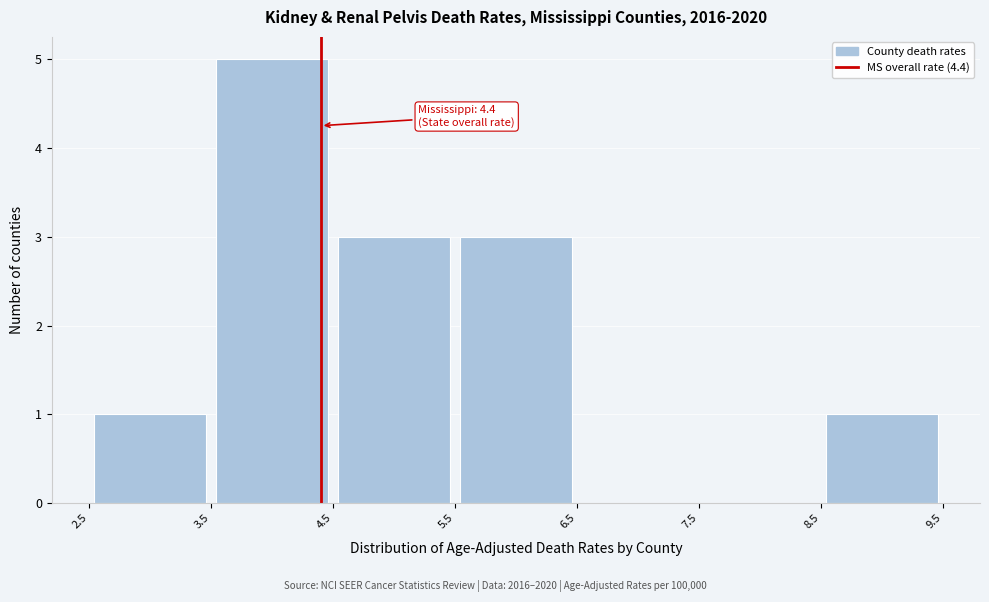

Over which range of the x-axis is the bar tallest?

3.5 to 4.5